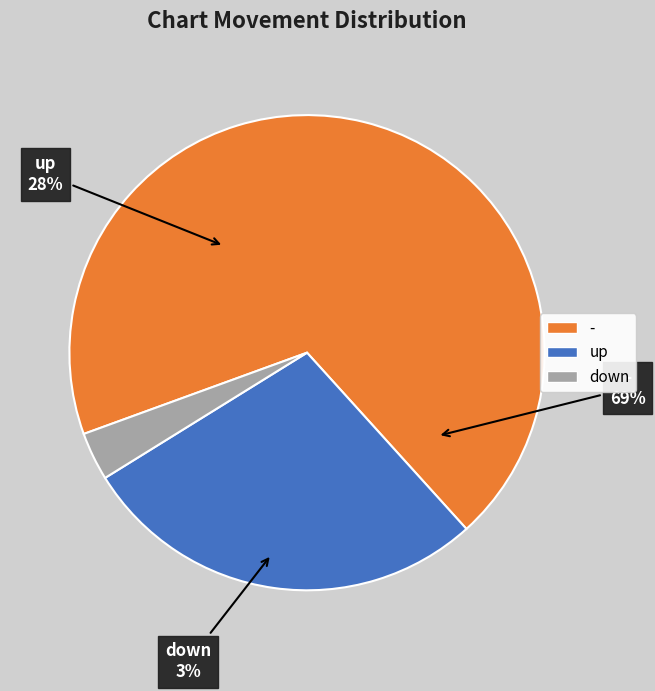

Rank the categories by value from highest to lowest.

-, up, down